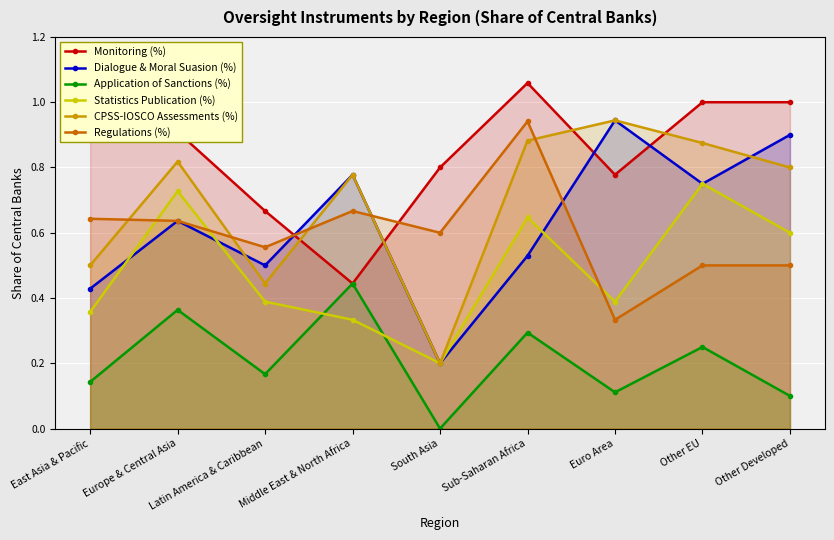

True or false: CPSS-IOSCO Assessments (%) and Statistics Publication (%) intersect in this chart.

False